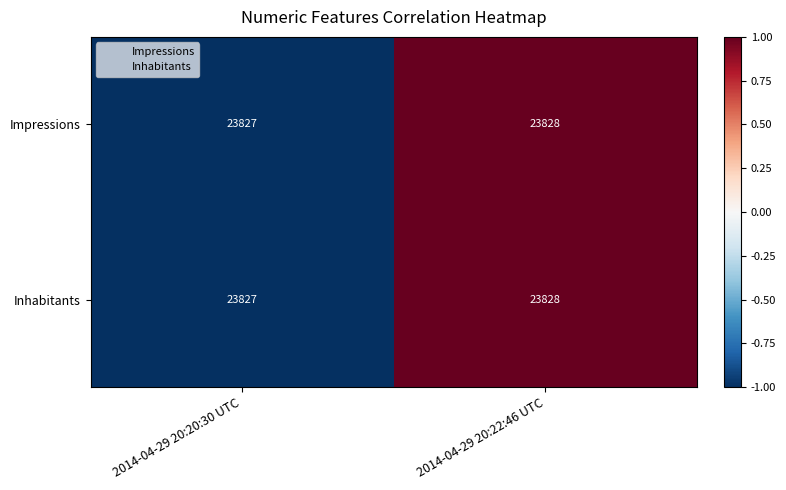

Count the number of categories in the chart.

2